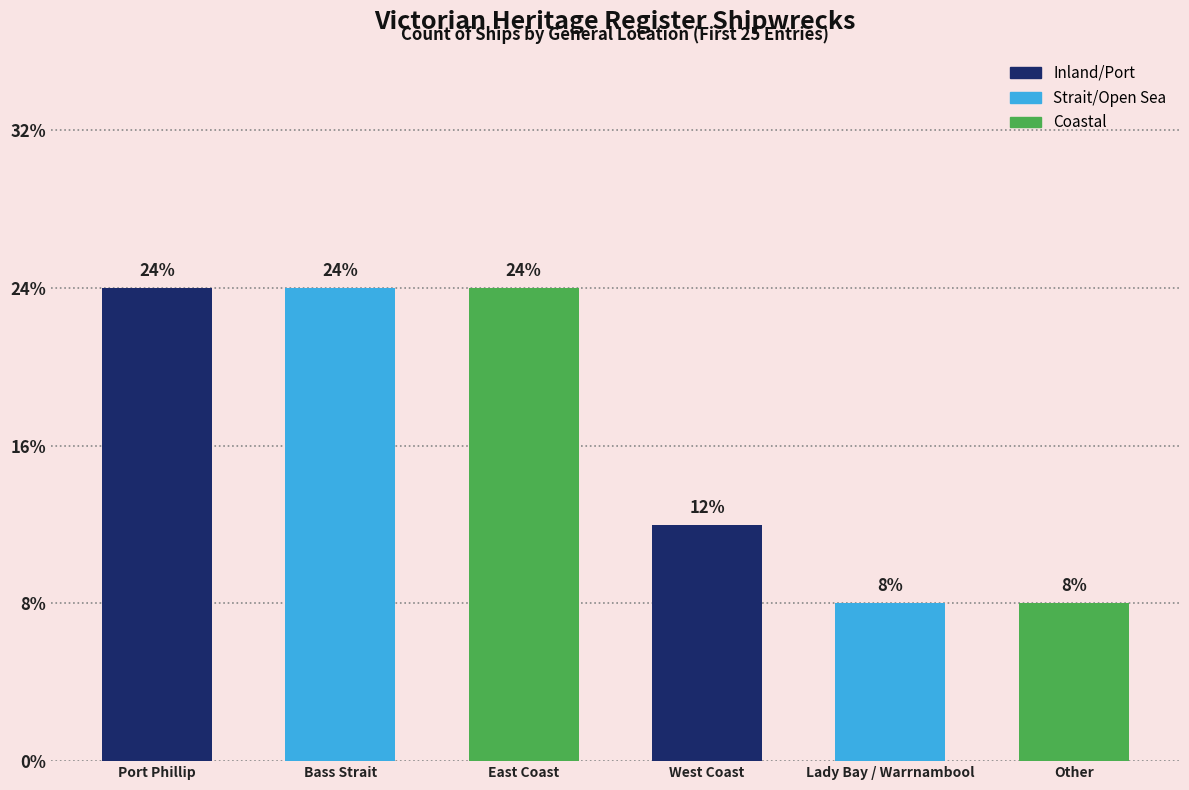

Between West Coast and Port Phillip, which is larger?

Port Phillip